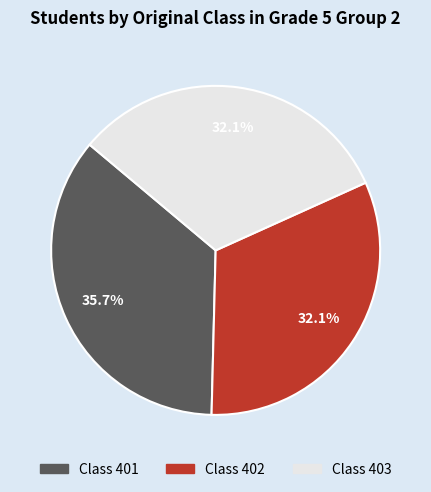

Is there any slice that represents more than half of the pie?

No